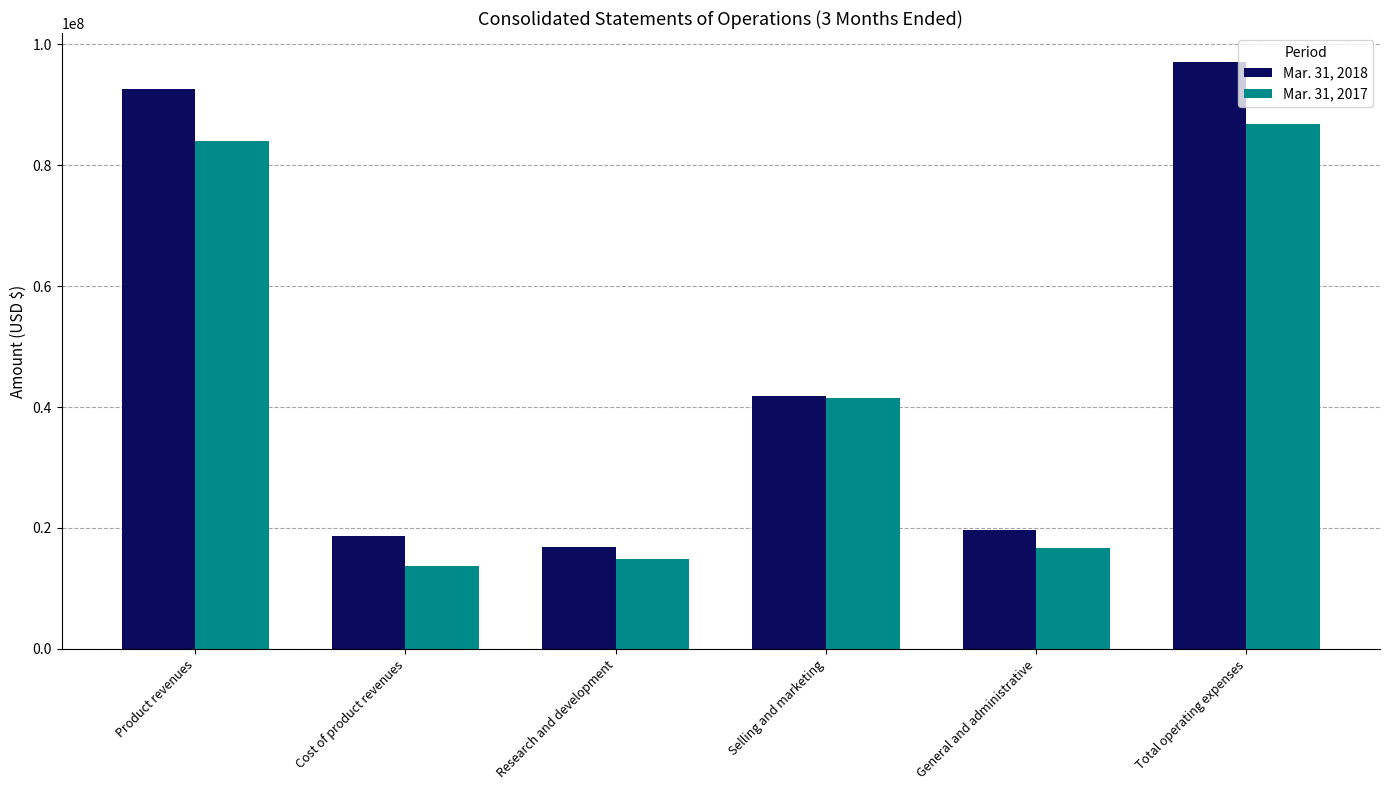

At which category does the chart reach its minimum across all series?

Cost of product revenues